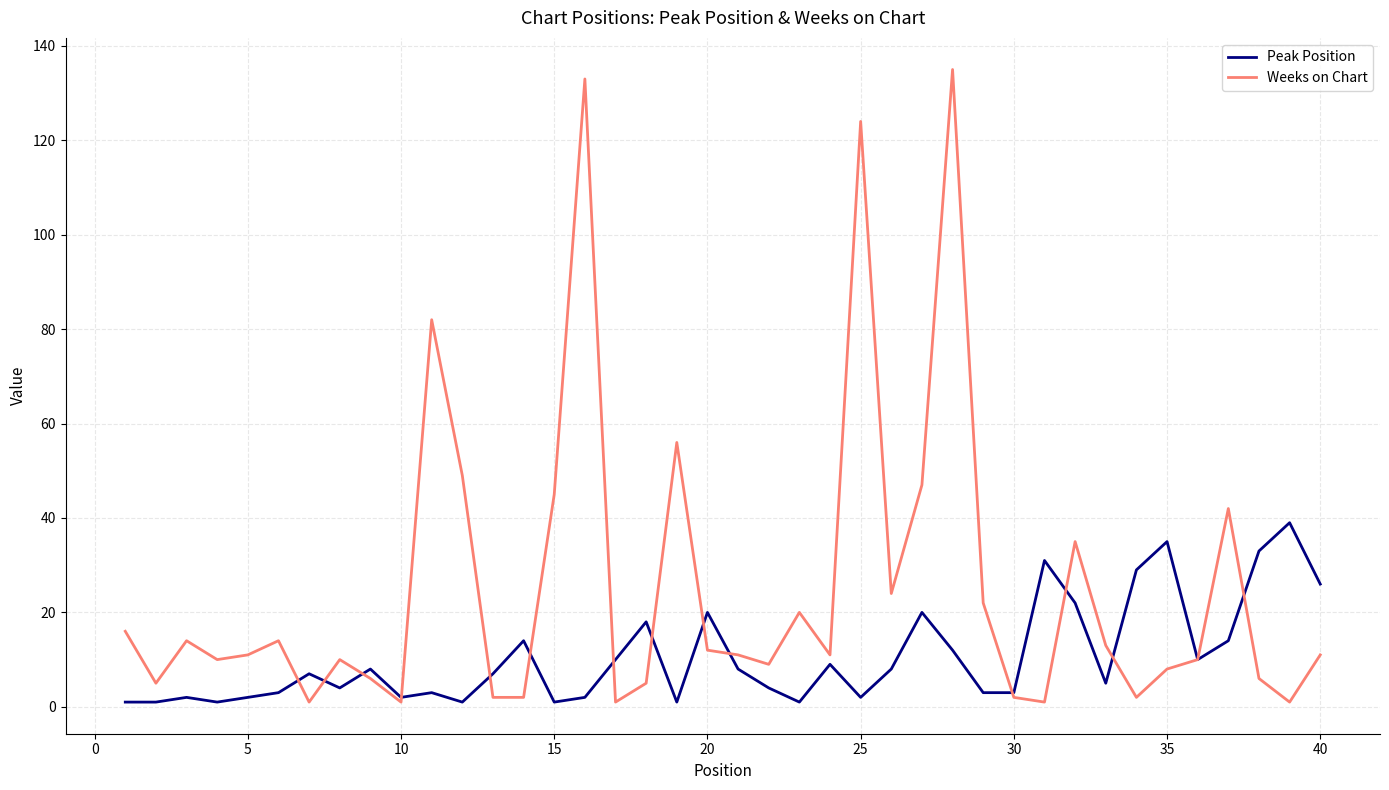

Which series has the largest total across all categories?

Weeks on Chart